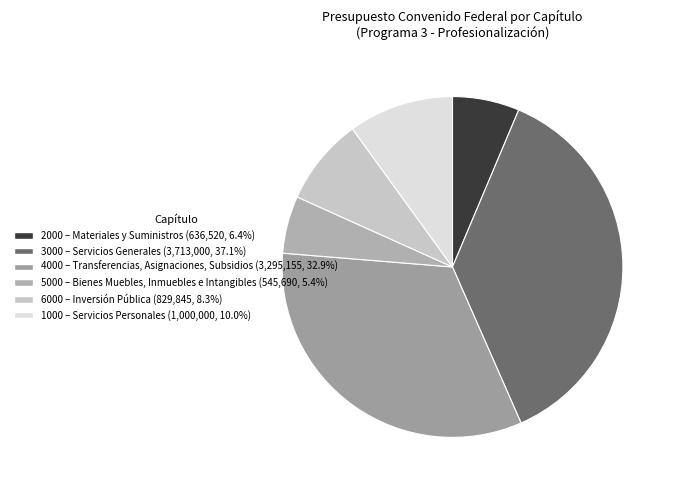

To the nearest percent, what is the difference between the largest and smallest slice percentages?

32%